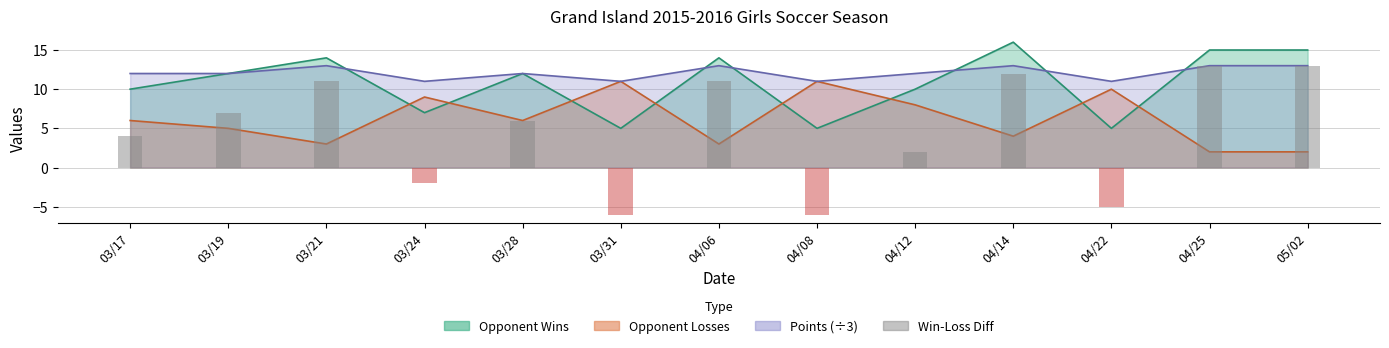

Which has a higher value, 04/25 or 03/31?

04/25